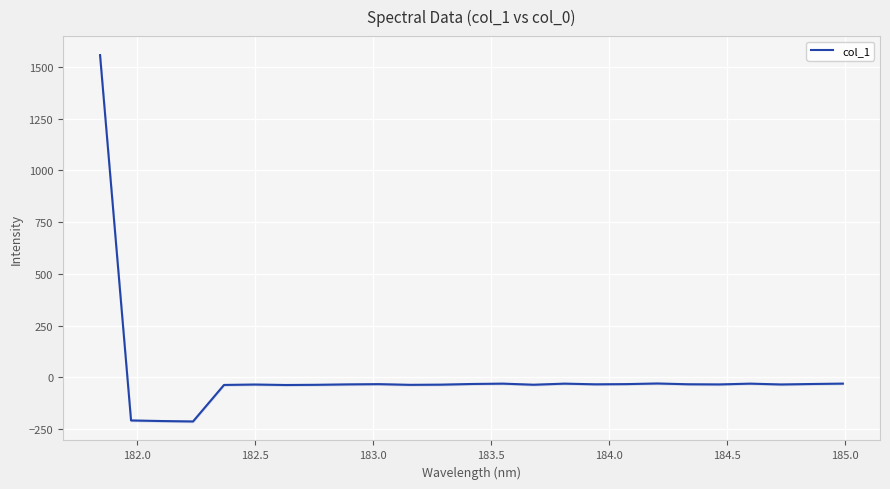

What is the minimum value for col_1?

-213.9